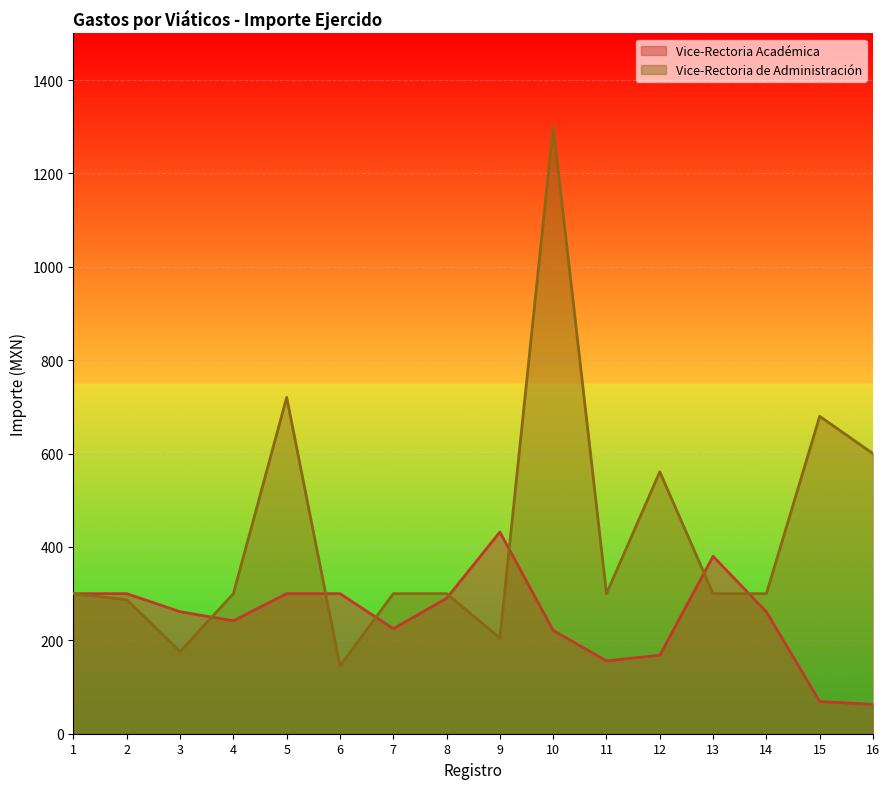

Reading left to right, list all the values displayed in this chart.

Vice-Rectoria Académica: 1=300.0	2=300.0	3=261.3	4=241.8	5=300.0	6=300.0	7=225.0	8=290.0	9=432.0	10=221.2	11=156.0	12=168.2	13=380.0	14=261.0	15=69.0	16=63.0
Vice-Rectoria de Administración: 1=300.0	2=287.0	3=176.0	4=300.0	5=720.4	6=145.0	7=300.0	8=300.0	9=205.0	10=1300.0	11=300.0	12=561.0	13=300.0	14=300.0	15=679.9	16=600.0